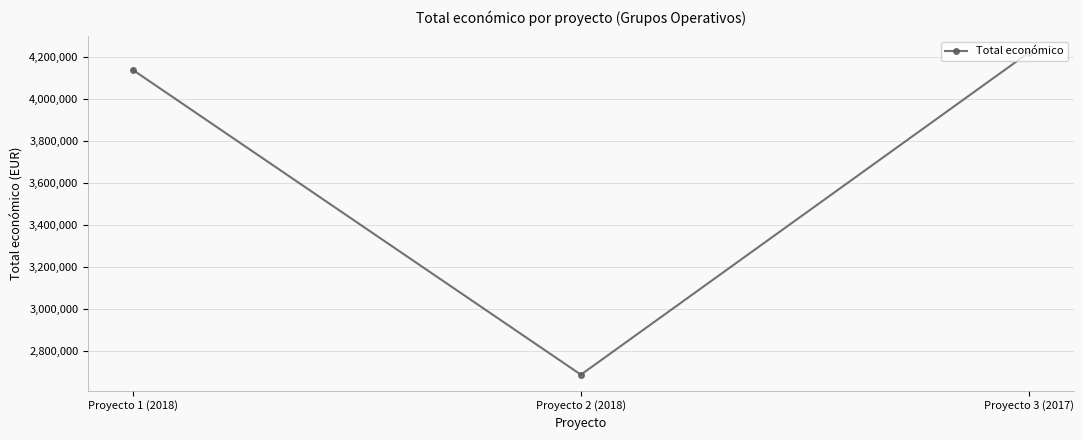

What is the ratio of the value at Proyecto 2 (2018) to the value at Proyecto 1 (2018)?

0.6